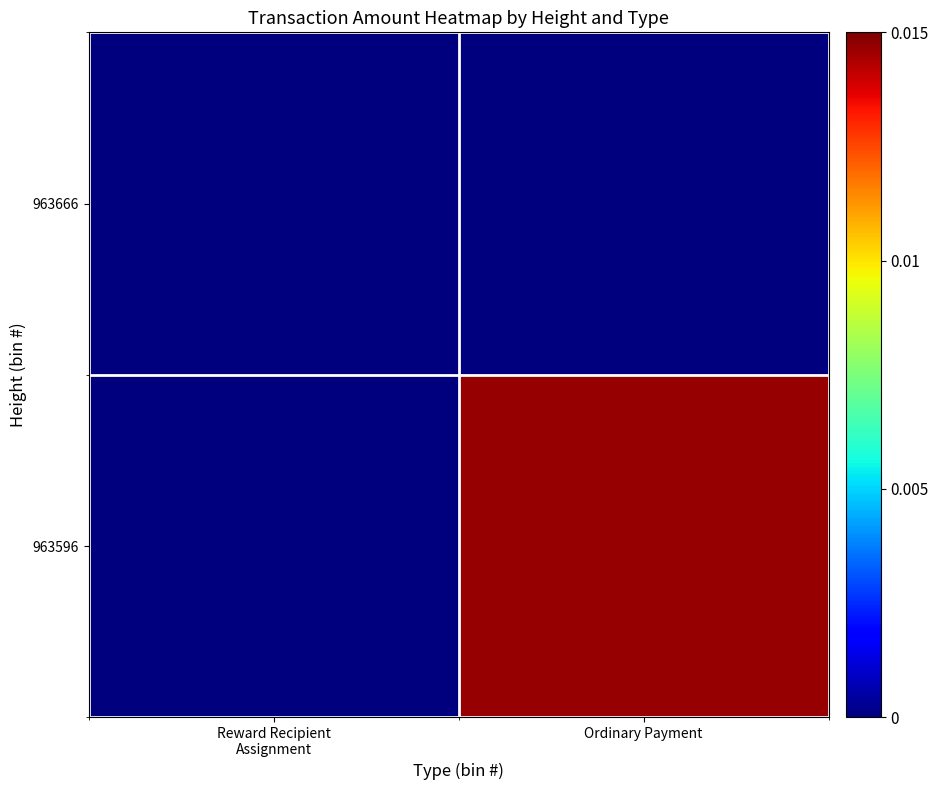

At which category does the chart reach its peak across all series?

Ordinary Payment